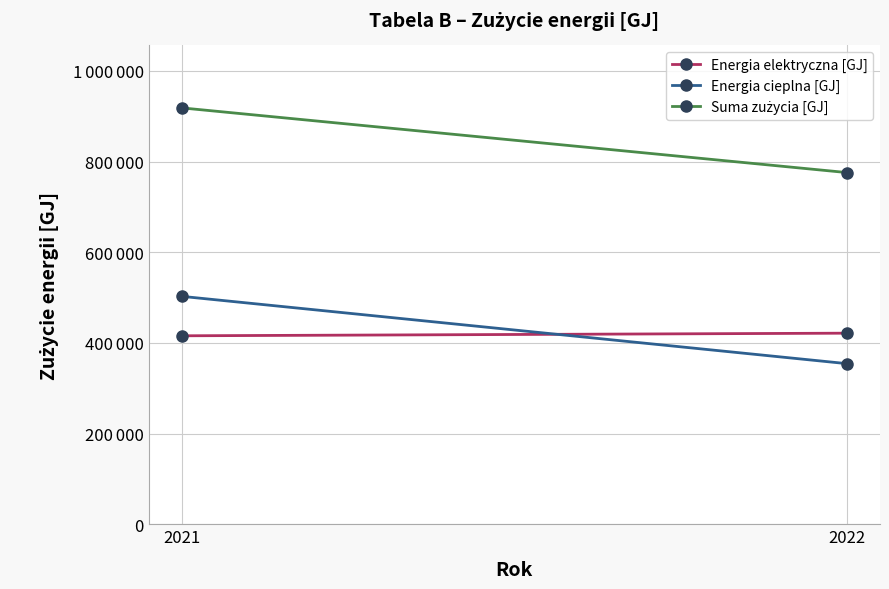

At which label does Suma zużycia [GJ] reach its minimum?

2022